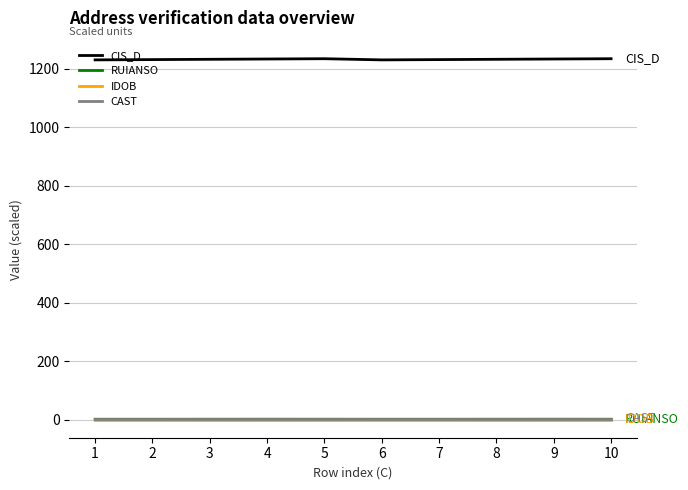

At how many categories does at least one series exceed 204?

10